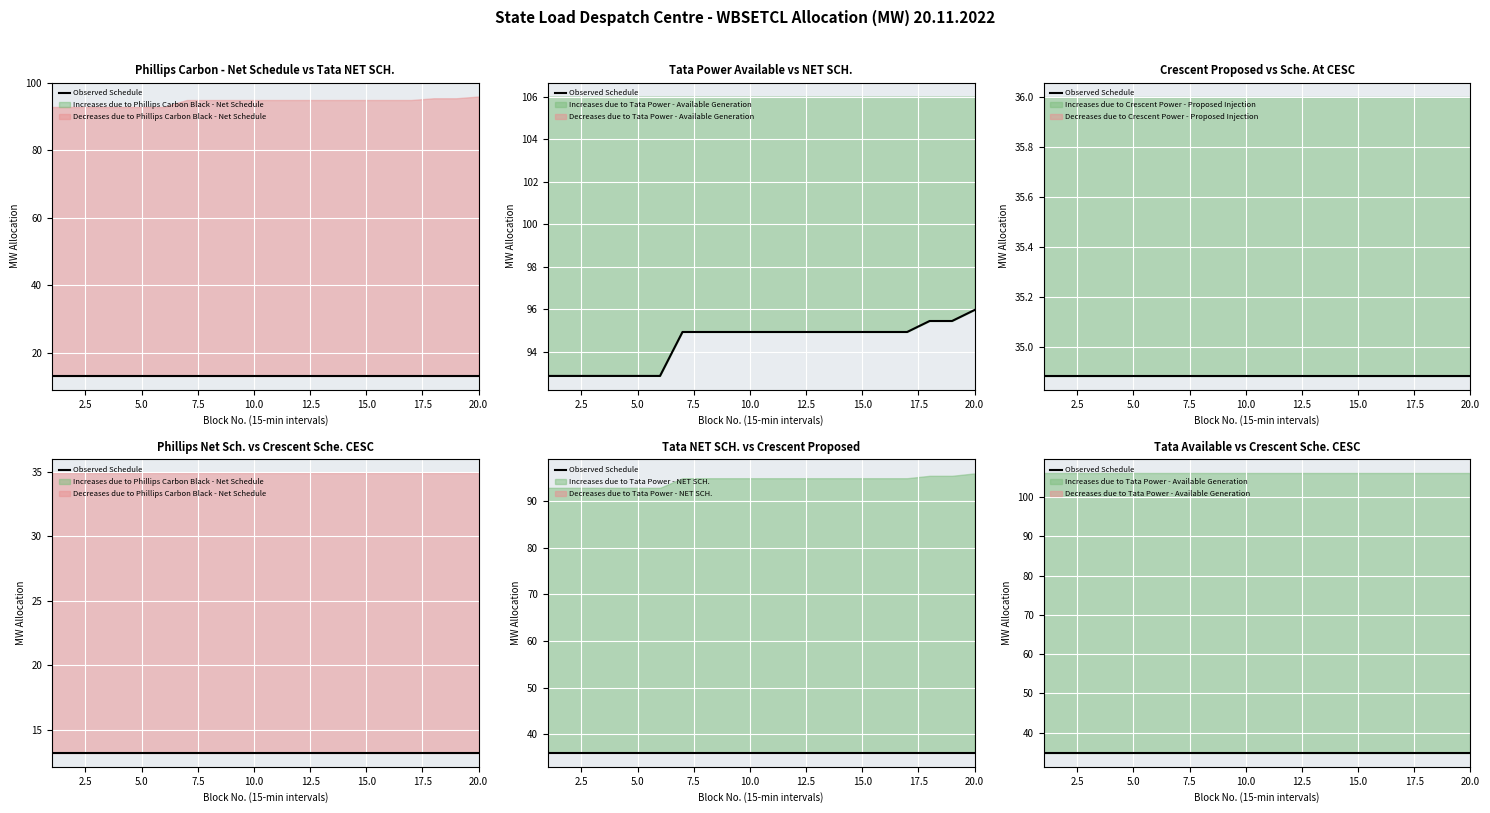

What is the sum of all Tata Power - NET SCH. values?

1888.5